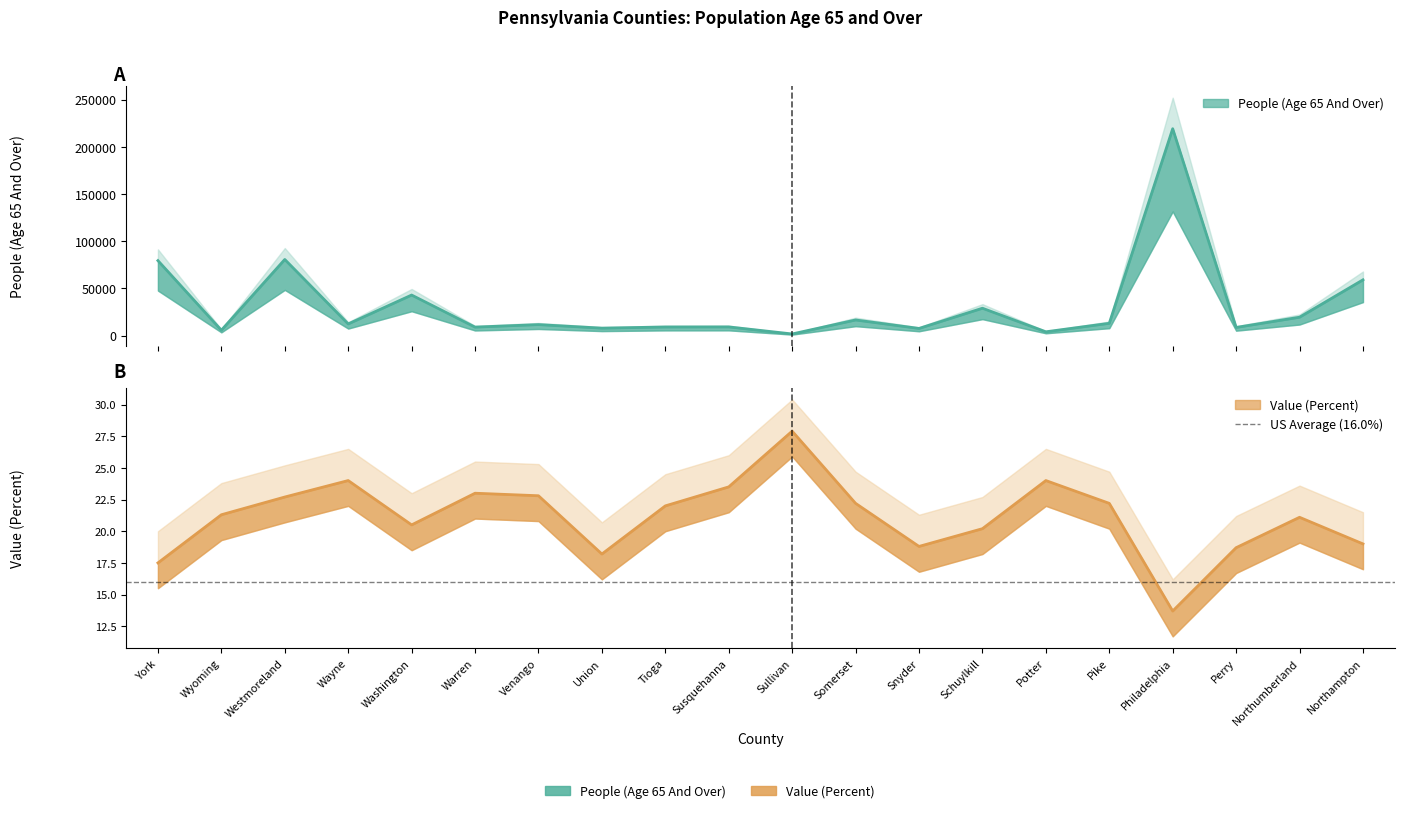

At which label does Value (Percent) reach its peak?

Sullivan